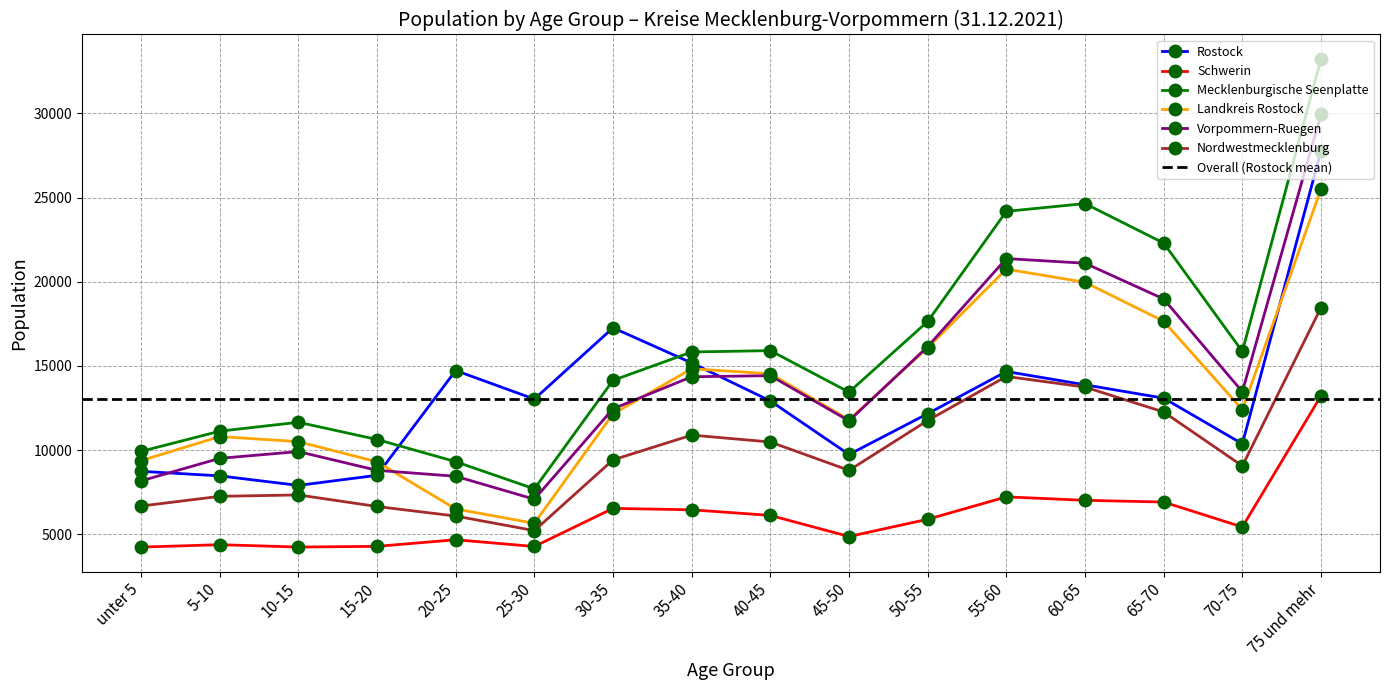

Where is the first local minimum for Landkreis Rostock?

25-30